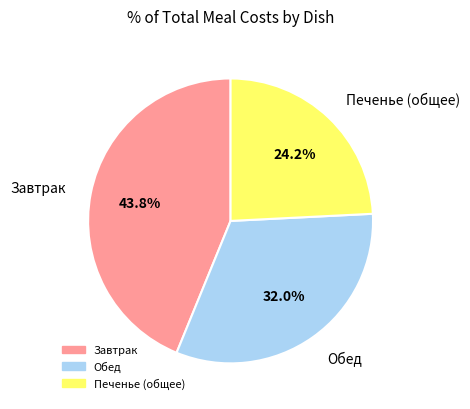

Rank the categories by value from lowest to highest.

Печенье (общее), Обед, Завтрак